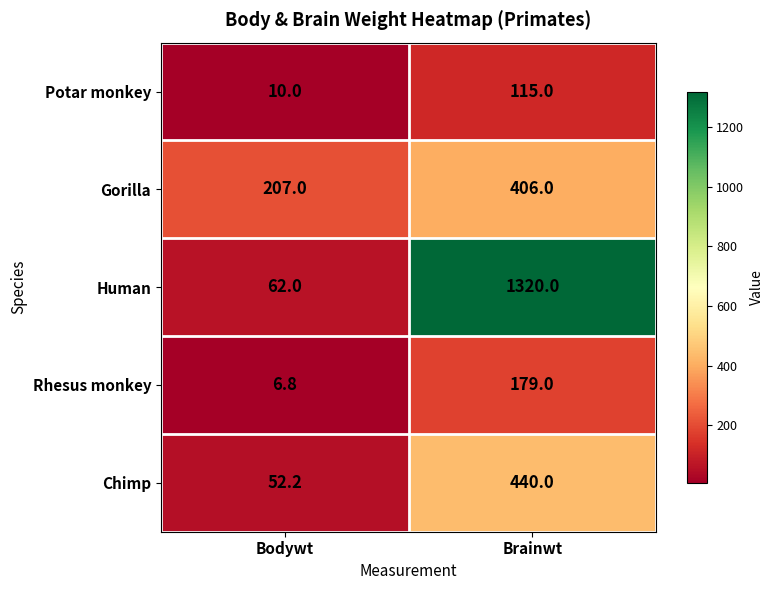

Reading left to right, transcribe all the data shown in this chart.

Potar monkey: Bodywt=10.0	Brainwt=115.0
Gorilla: Bodywt=207.0	Brainwt=406.0
Human: Bodywt=62.0	Brainwt=1320.0
Rhesus monkey: Bodywt=6.8	Brainwt=179.0
Chimp: Bodywt=52.2	Brainwt=440.0